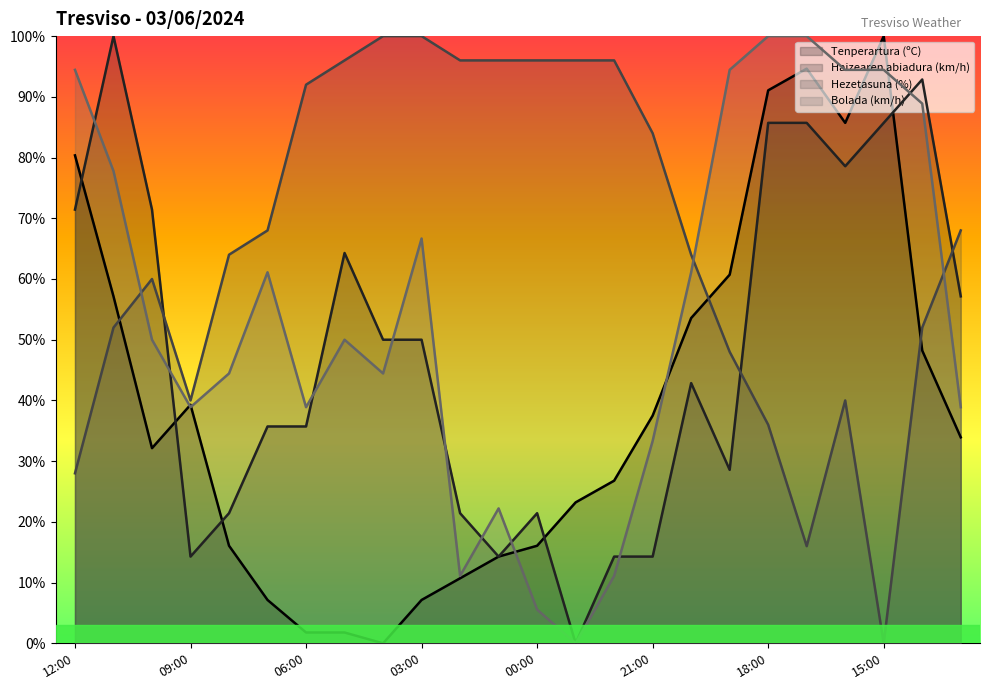

What is the difference between the highest and lowest values at 13:00?

34.1